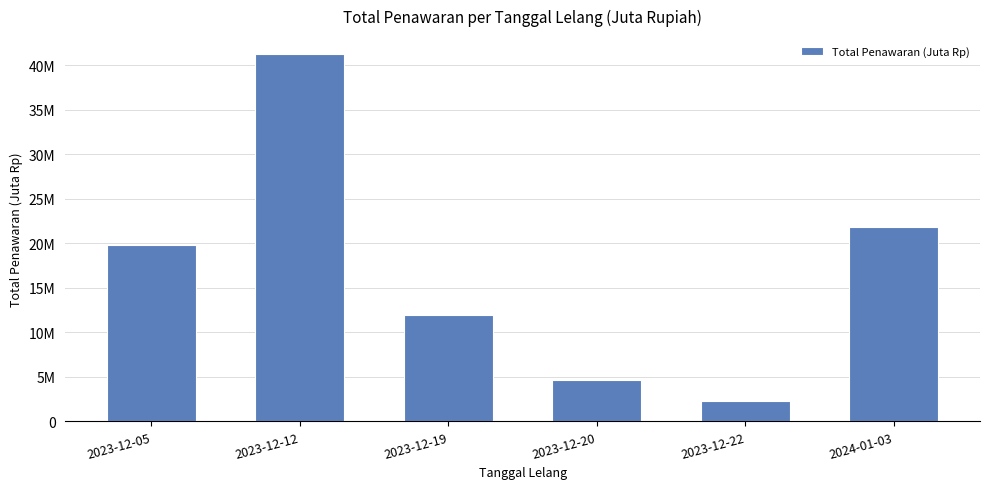

Which category has the highest value across all series?

2023-12-12